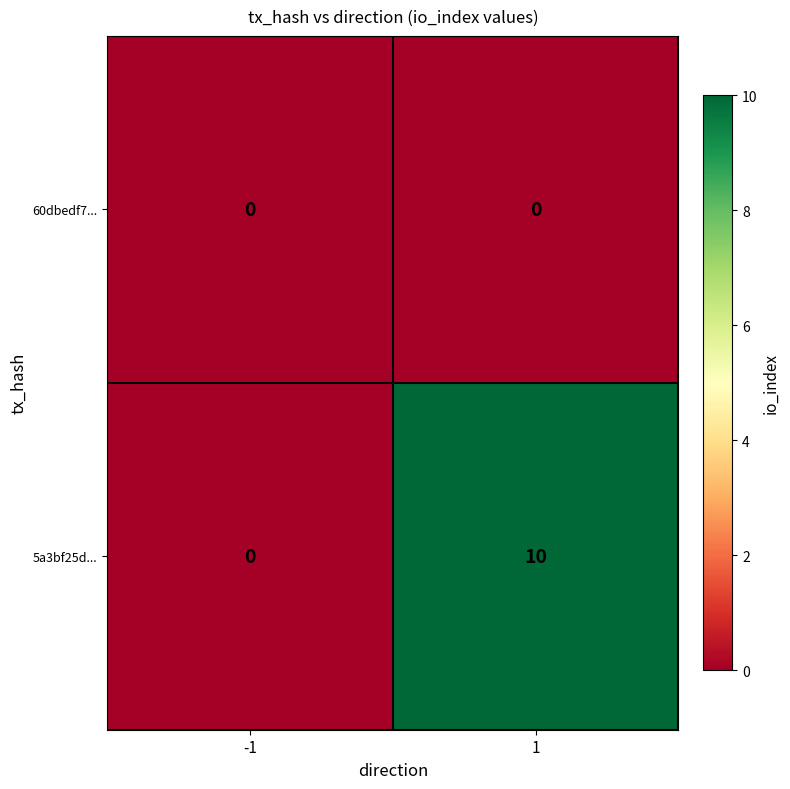

What is the sum of the 5a3bf25d... values at -1 and 1?

10